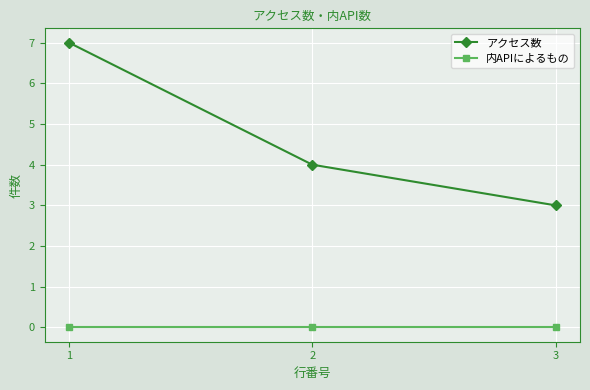

At how many categories does at least one series exceed 0?

3